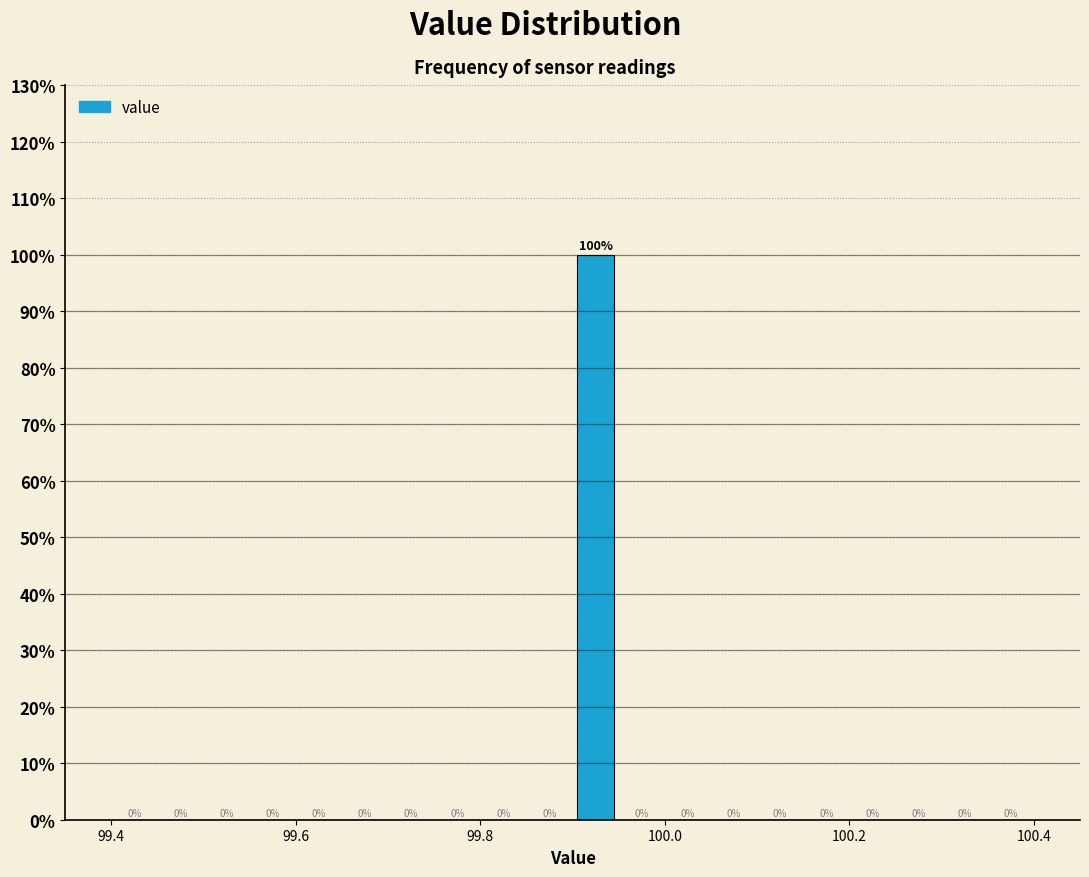

Around what value on the x-axis is the tallest bar? Give the approximate position of its centre, as read against the axis.

99.92